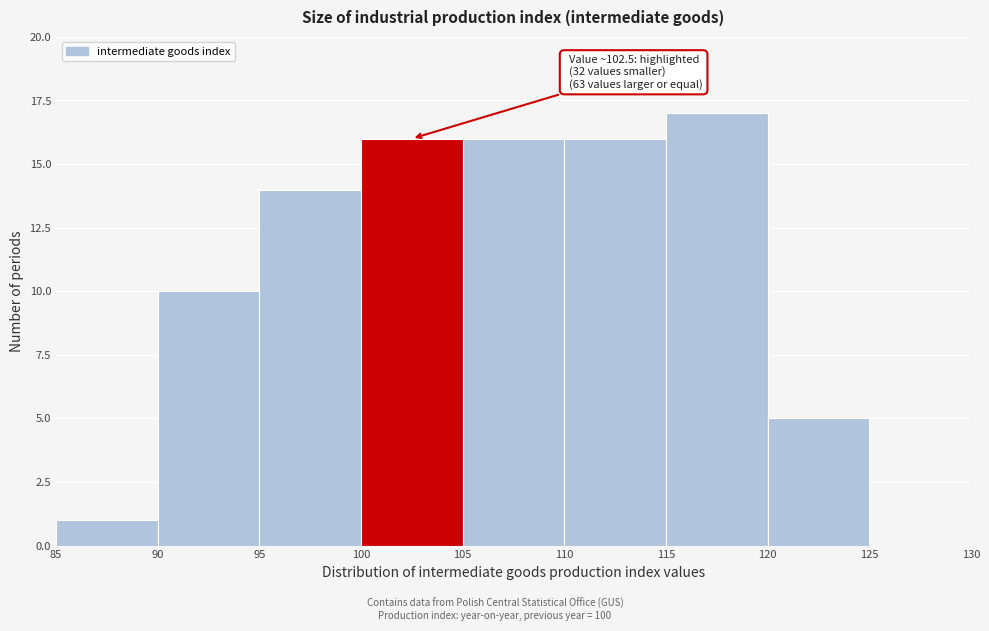

Over which range of the x-axis is the bar tallest?

115 to 120